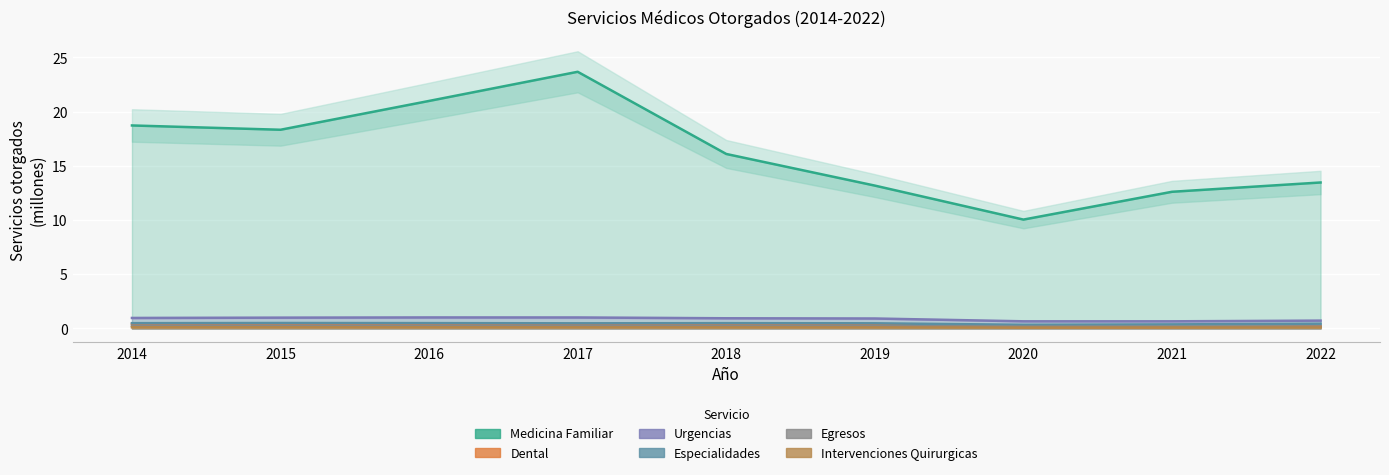

How many interior local valleys does the Urgencias series have?

1